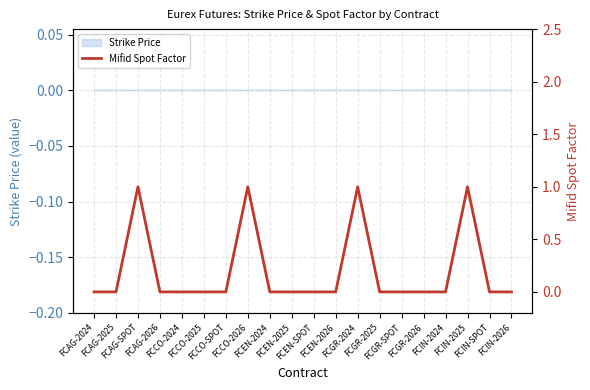

The chart shows a value of 0 at FCGR-SPOT. True or false?

False